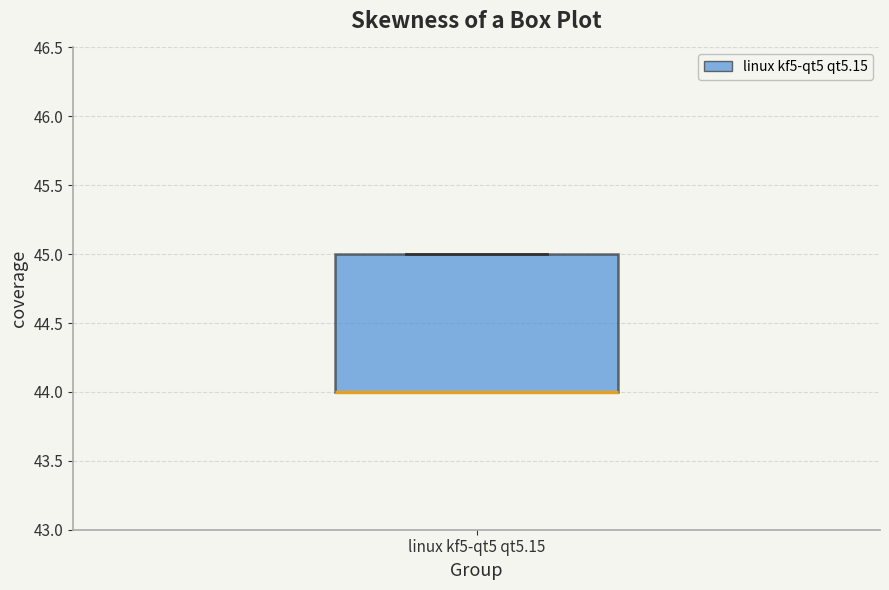

Transcribe this box plot: give where the median line is, the range the box spans, and where the two whiskers end, as read against the y-axis. The values are not printed on the chart, so give them approximately, as read against the axis.

median 44 (drawn on the box's lower edge), box 44 to 45, whiskers 44 to 45